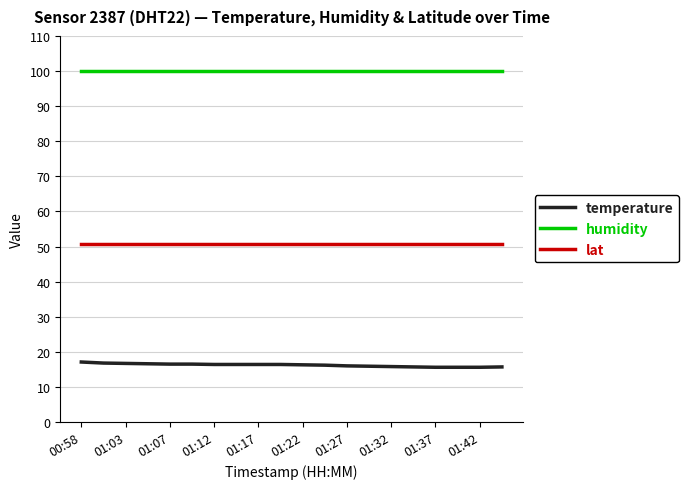

Rank the series by their maximum value, from lowest to highest.

temperature, lat, humidity